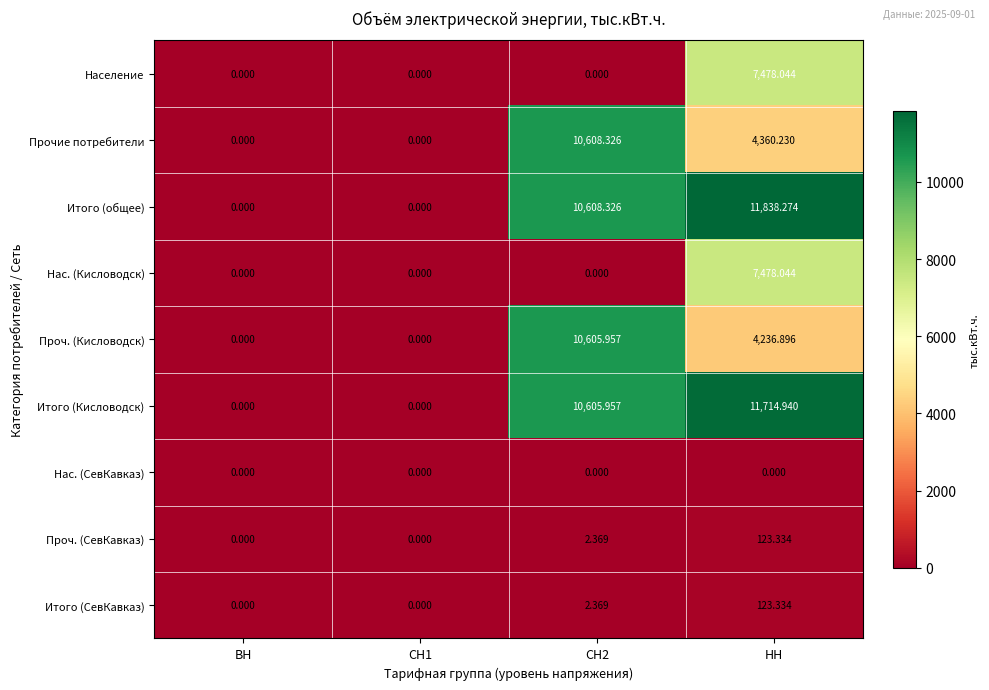

Which series has the largest total across all categories?

Итого (общее)